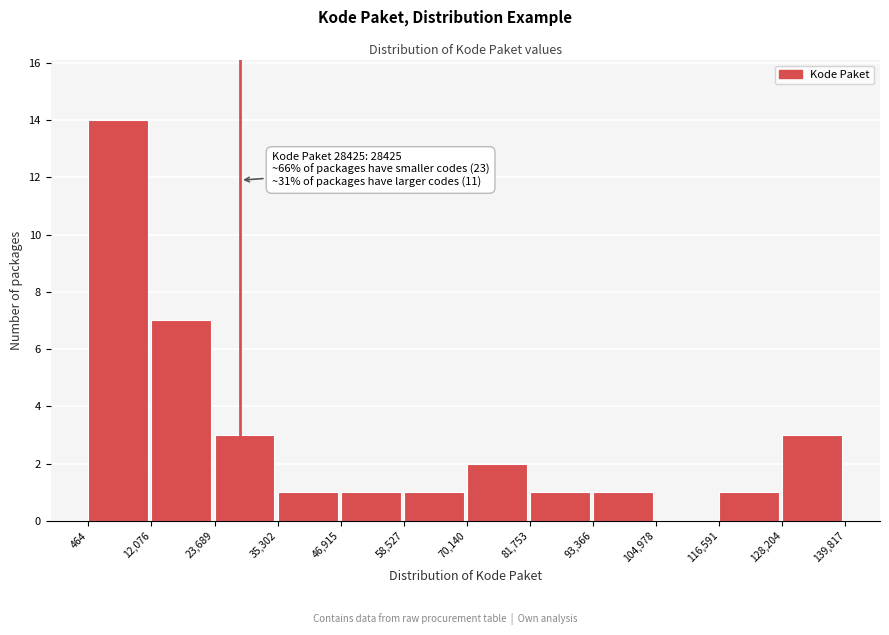

Over which range of the x-axis is the bar tallest?

464 to 12,076